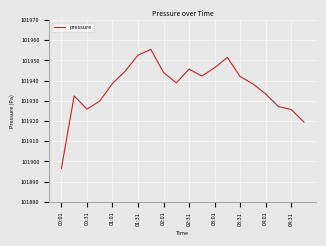

What is the maximum value shown in the chart?

101955.5